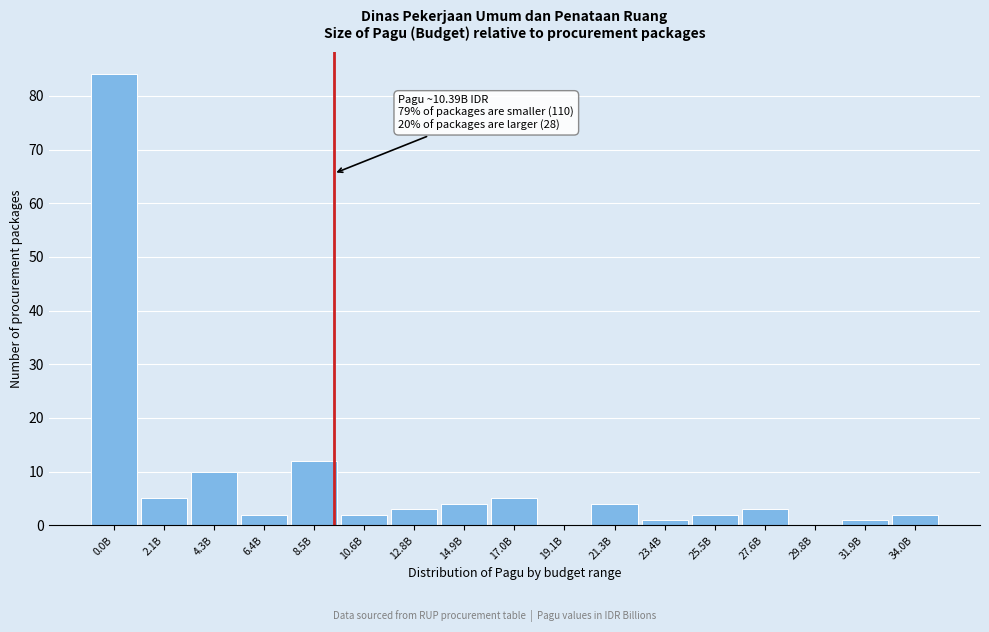

Reading left to right, list all the values displayed in this chart.

0.0B=84	2.1B=5	4.3B=10	6.4B=2	8.5B=12	10.6B=2	12.8B=3	14.9B=4	17.0B=5	19.1B=0	21.3B=4	23.4B=1	25.5B=2	27.6B=3	29.8B=0	31.9B=1	34.0B=2